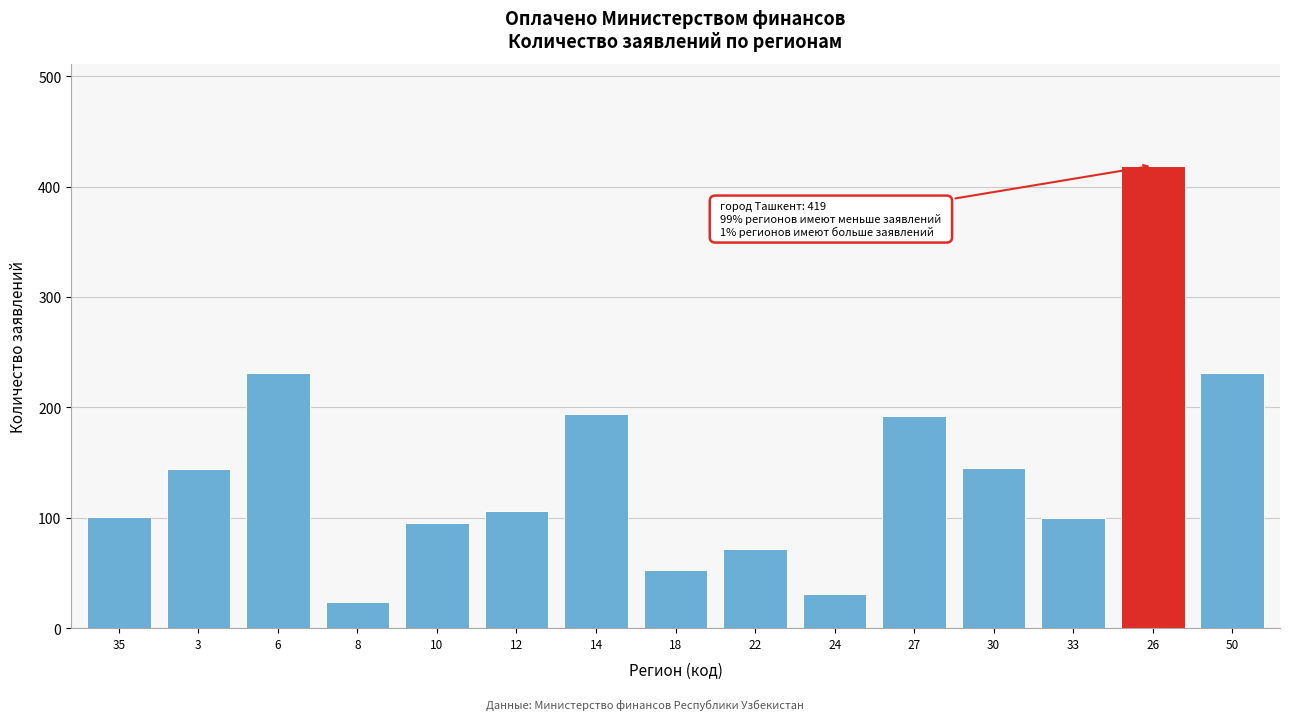

The chart shows a value of 231 at 50. True or false?

True